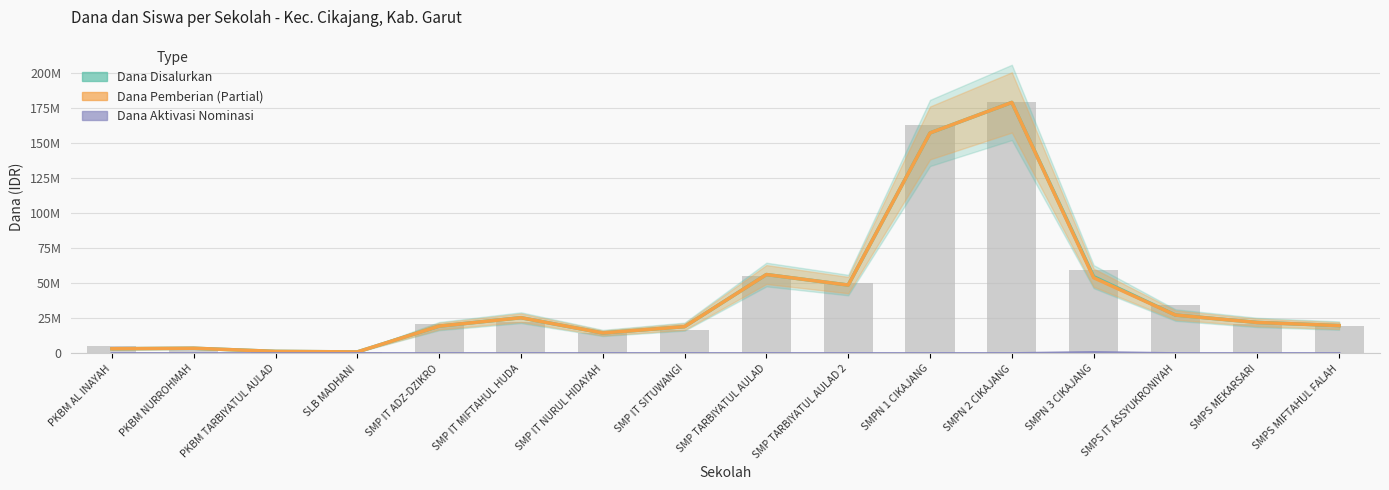

At which label does Dana Pemberian first exceed 22125000?

SMP IT MIFTAHUL HUDA